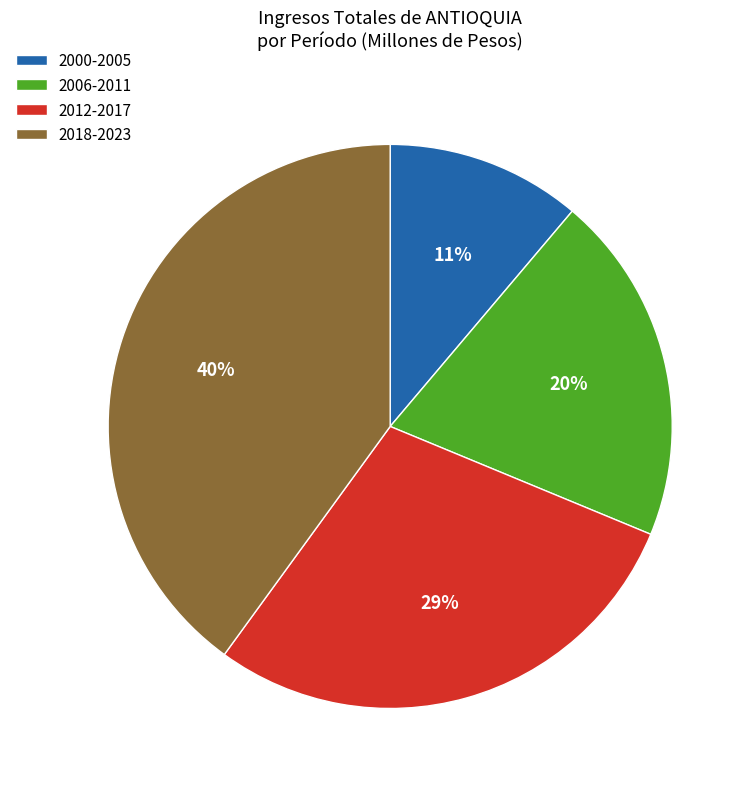

What percentage is the 2000-2005 slice, to the nearest percent?

11%